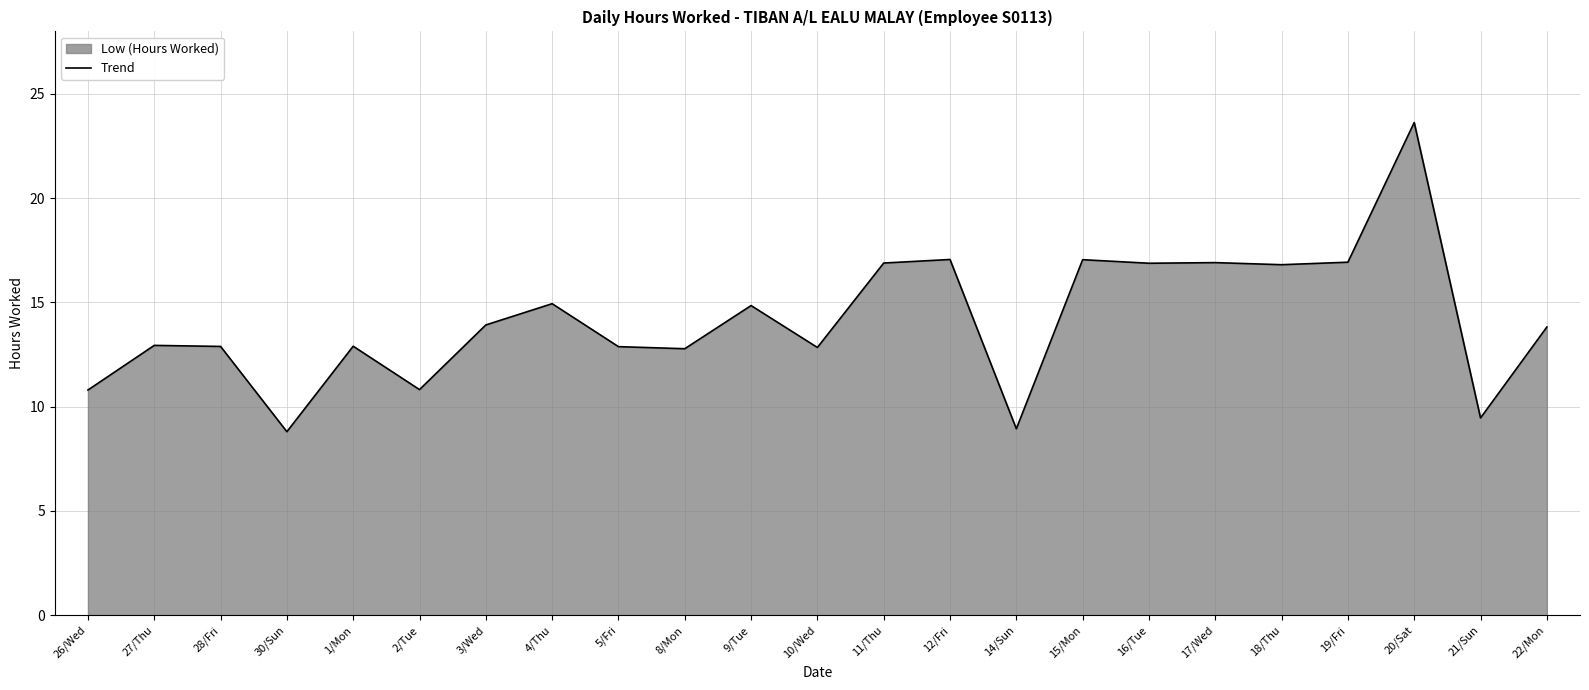

The value at 28/Fri is 12.9. True or false?

True